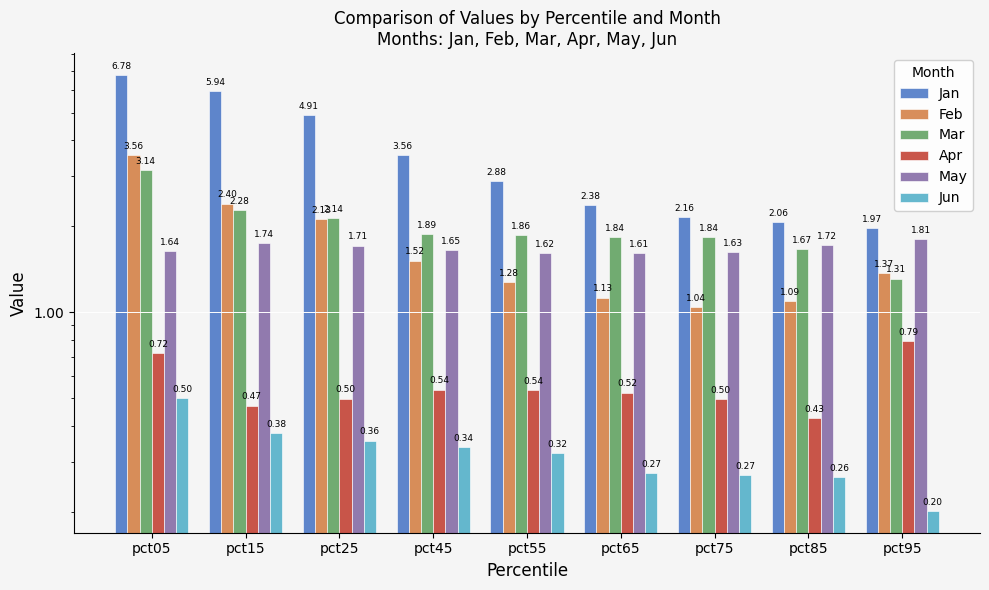

What is the difference between the highest and lowest values at pct15?

5.6